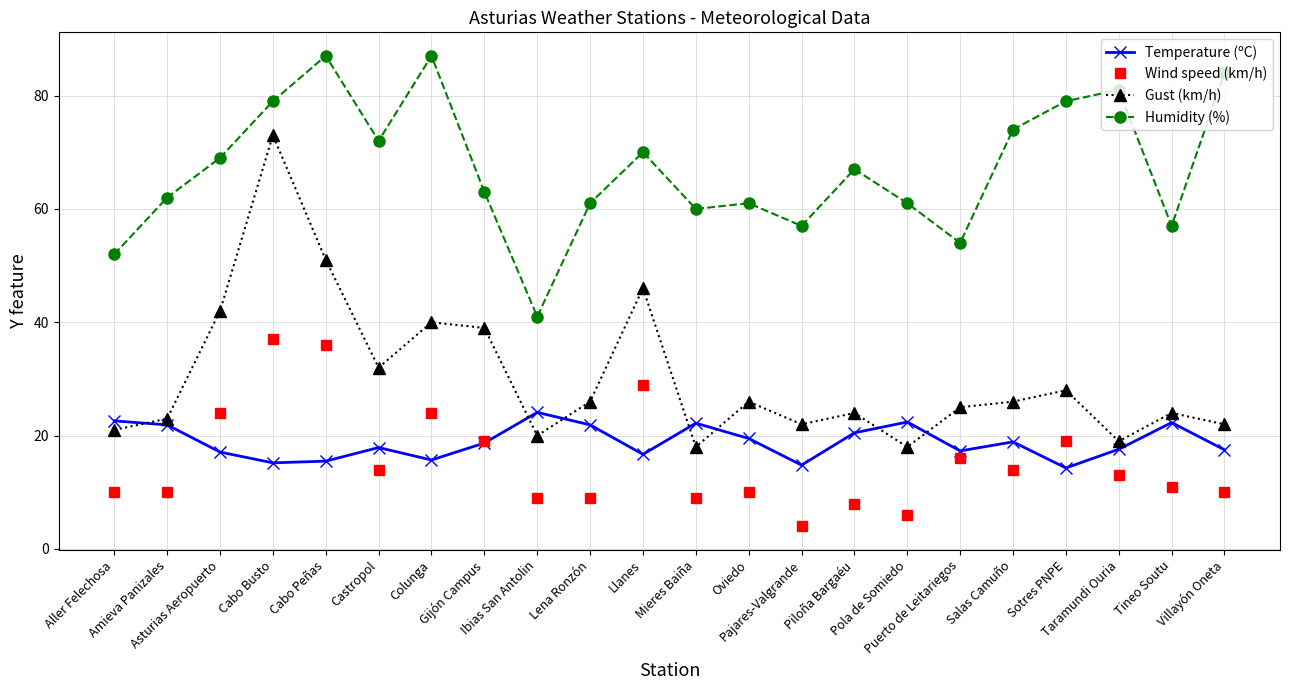

How many times do Gust (km/h) and Temperature (ºC) cross each other?

7